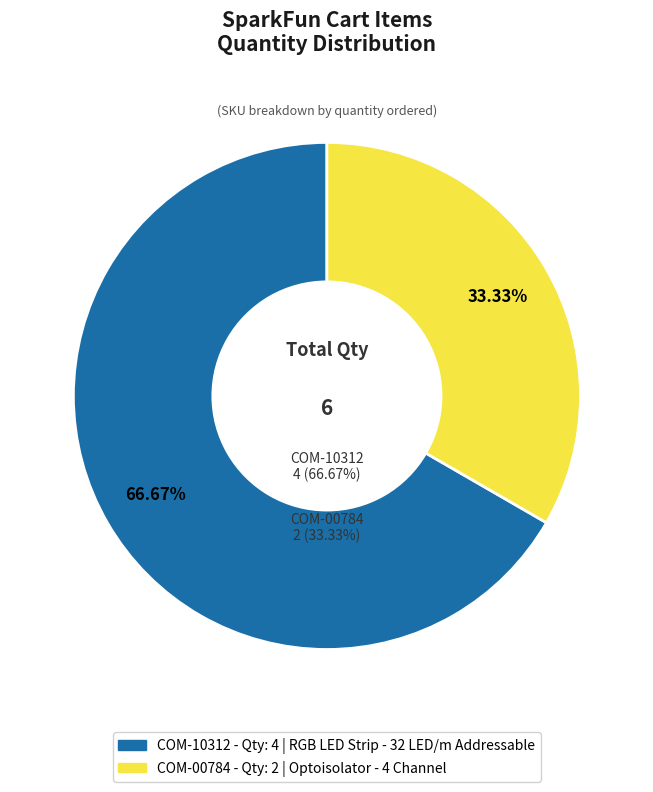

What portion of the pie excludes COM-10312?

33.3%